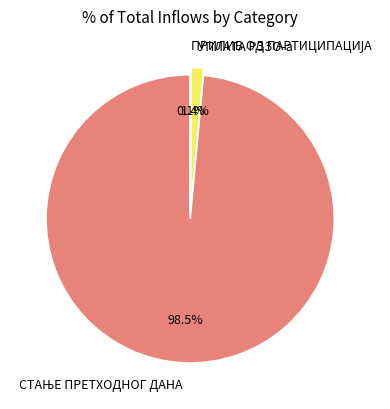

Is there any slice that represents more than half of the pie?

Yes